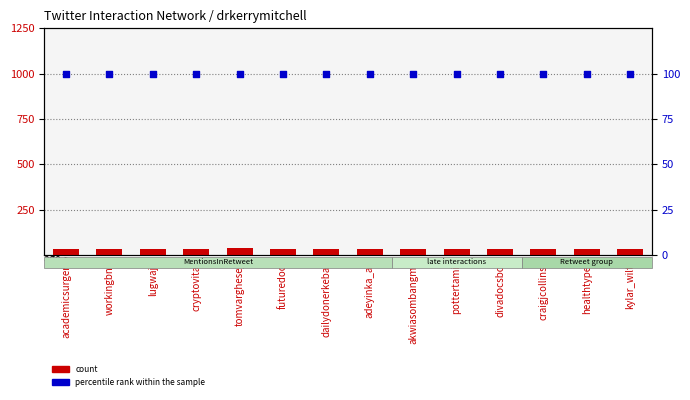

What are all the series names shown in the legend?

count, percentile rank within the sample